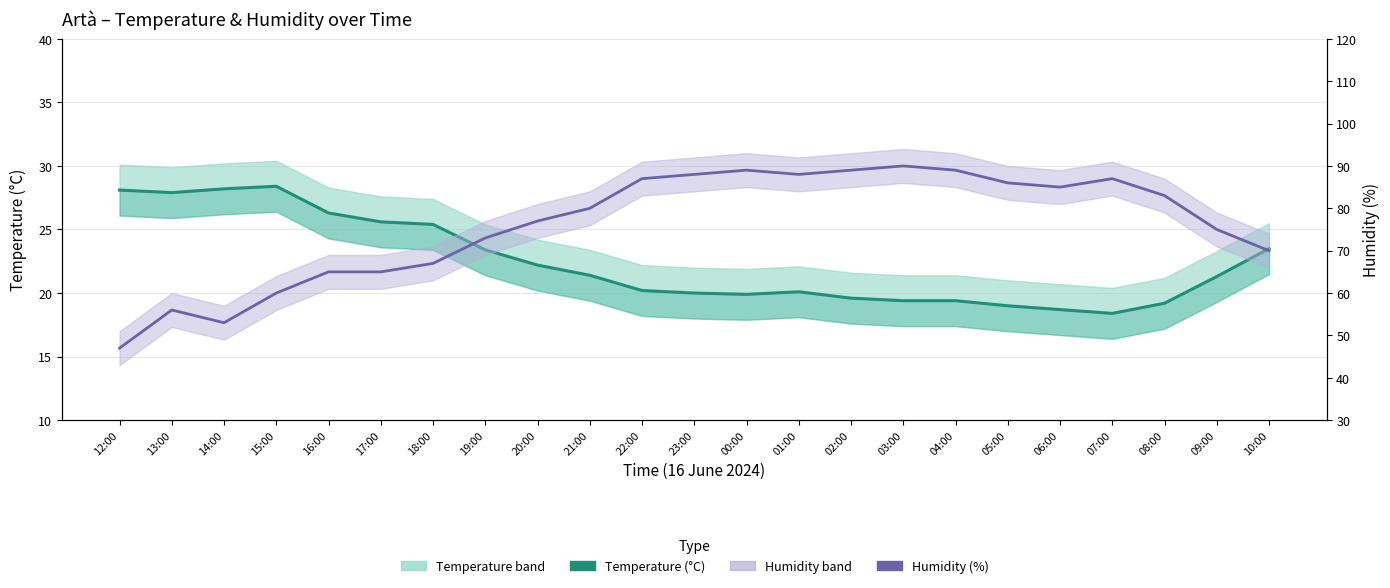

At which label does Temperature (°C) first exceed 21?

12:00